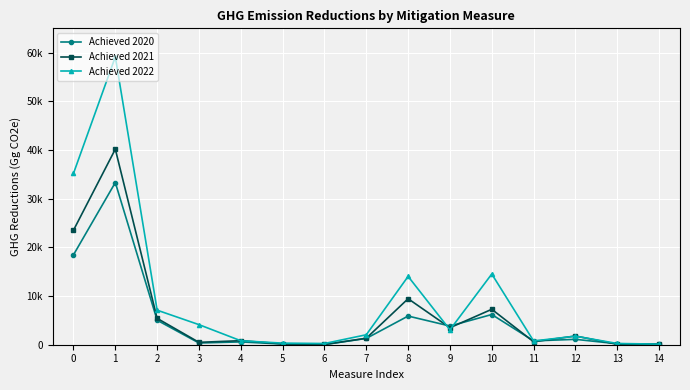

Does the chart have visible grid lines?

Yes